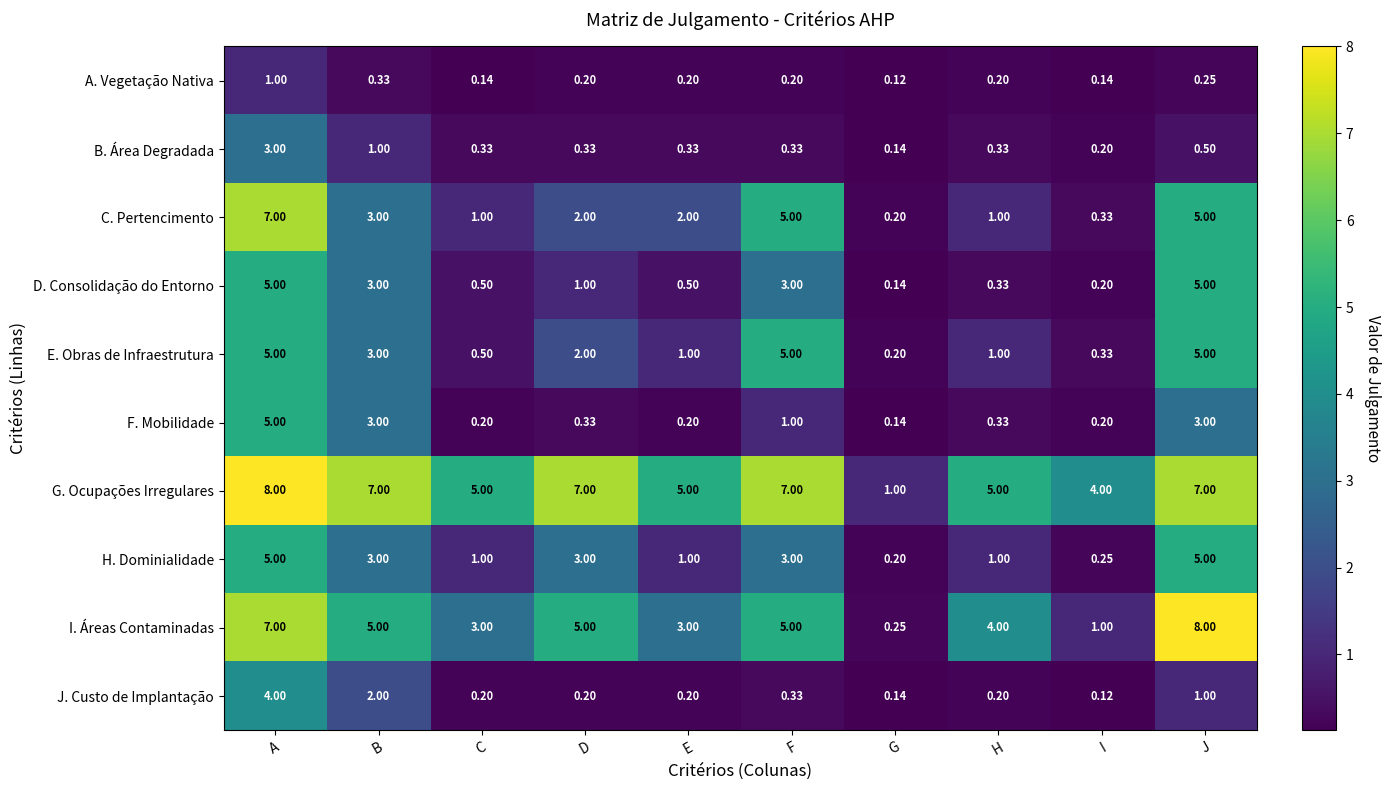

At which category is the sum across all series the highest?

A